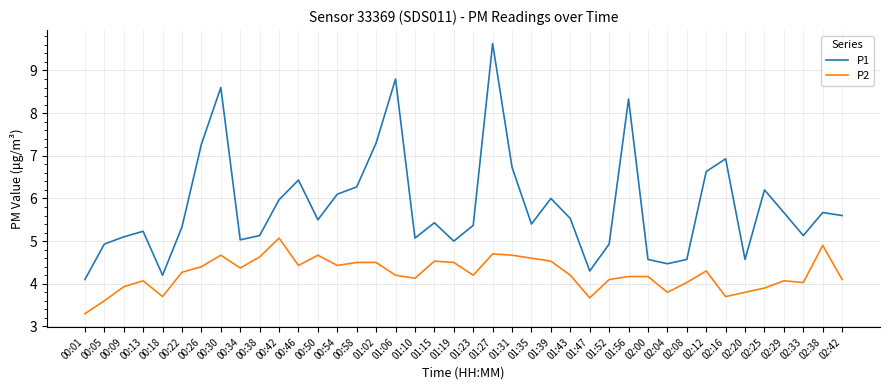

Rank the series by their average value, from lowest to highest.

P2, P1